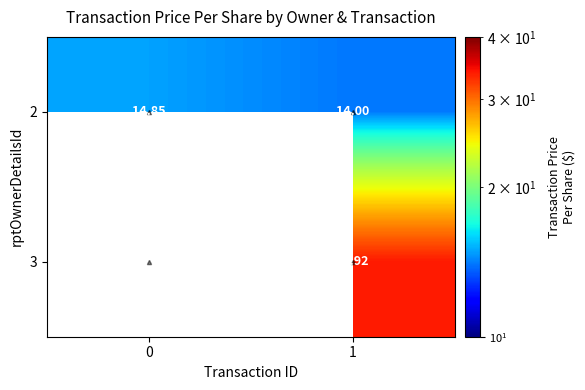

Which category has the highest value across all series?

1